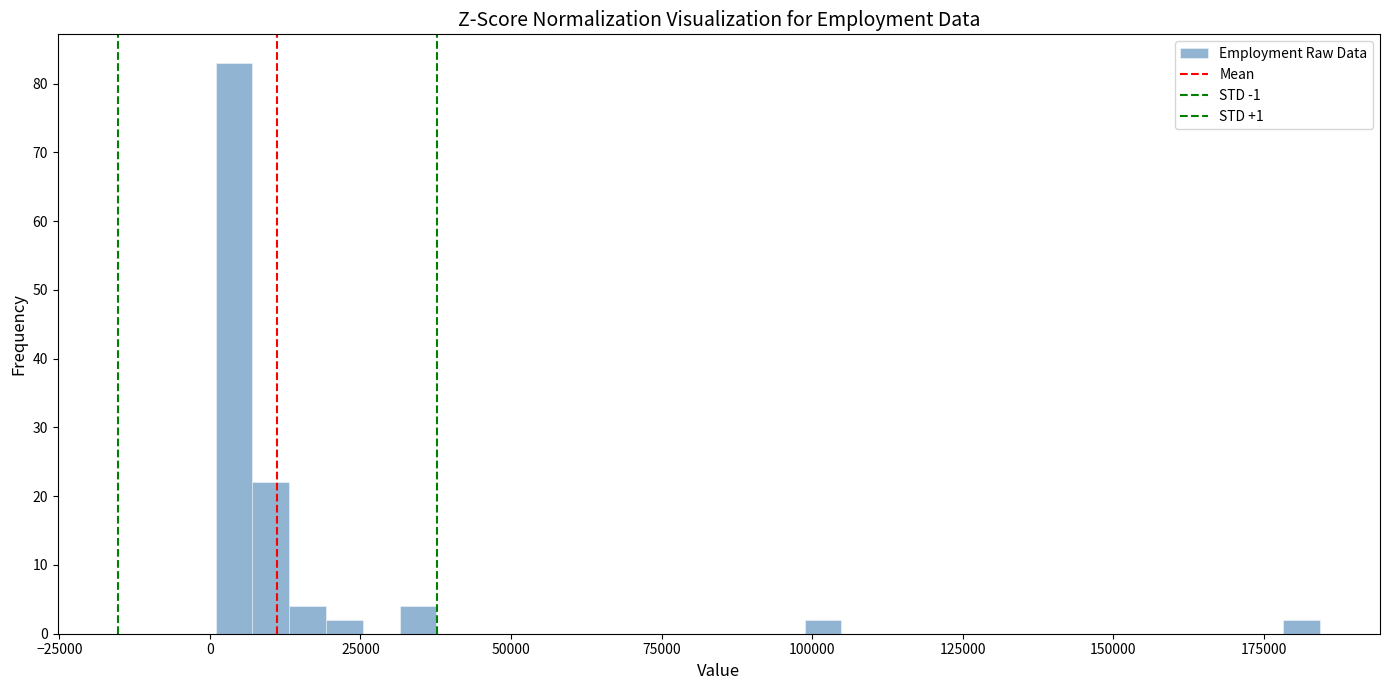

Read against the x-axis, roughly where is the centre of the tallest bar?

5000